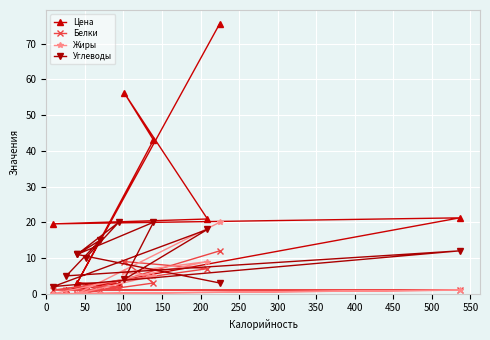

Read the Белки value at 100.

1.0